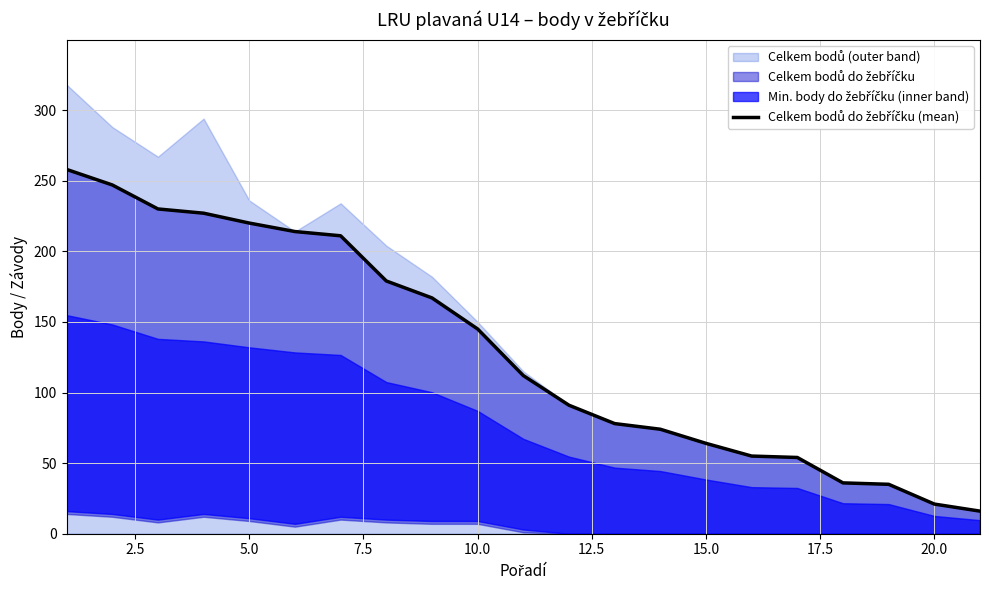

Count the number of values greater than 112.

10